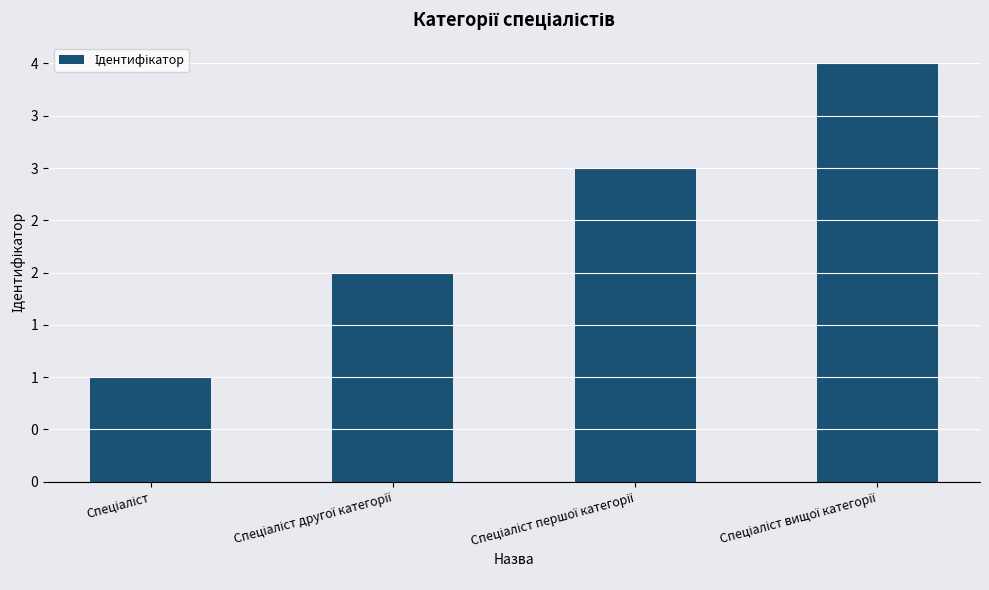

What is the sum of all values?

10